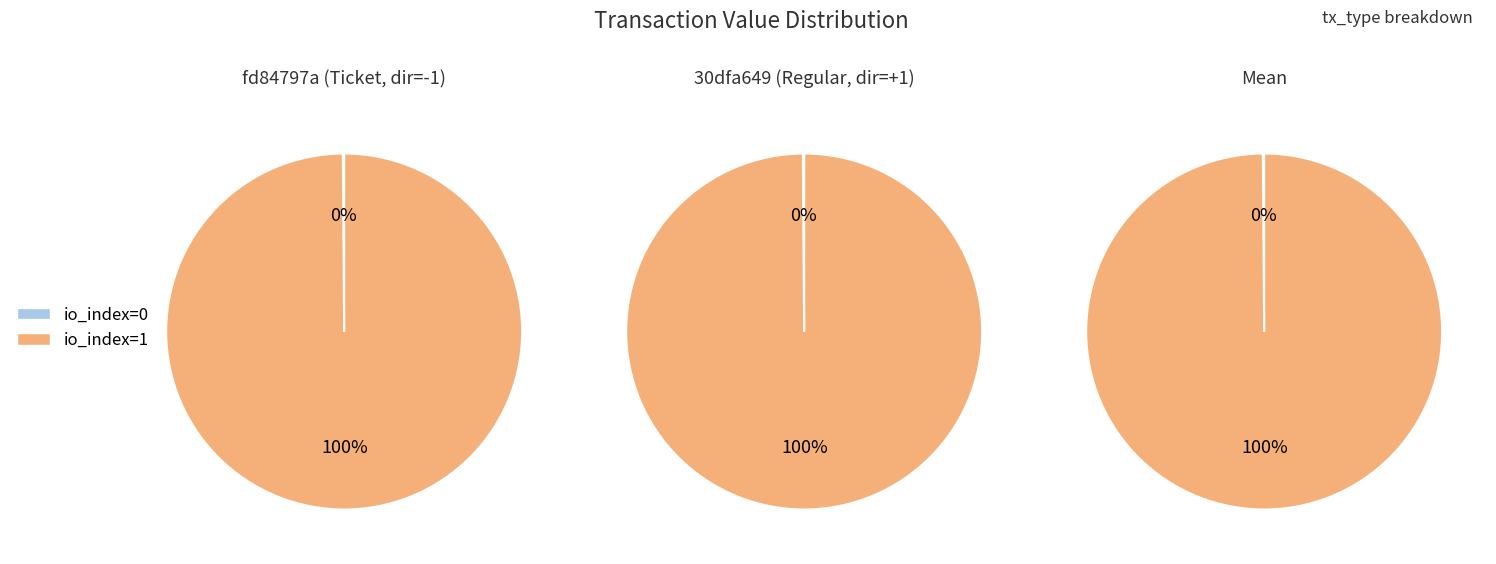

Rank the categories by Regular value from highest to lowest.

io_index=1, io_index=0